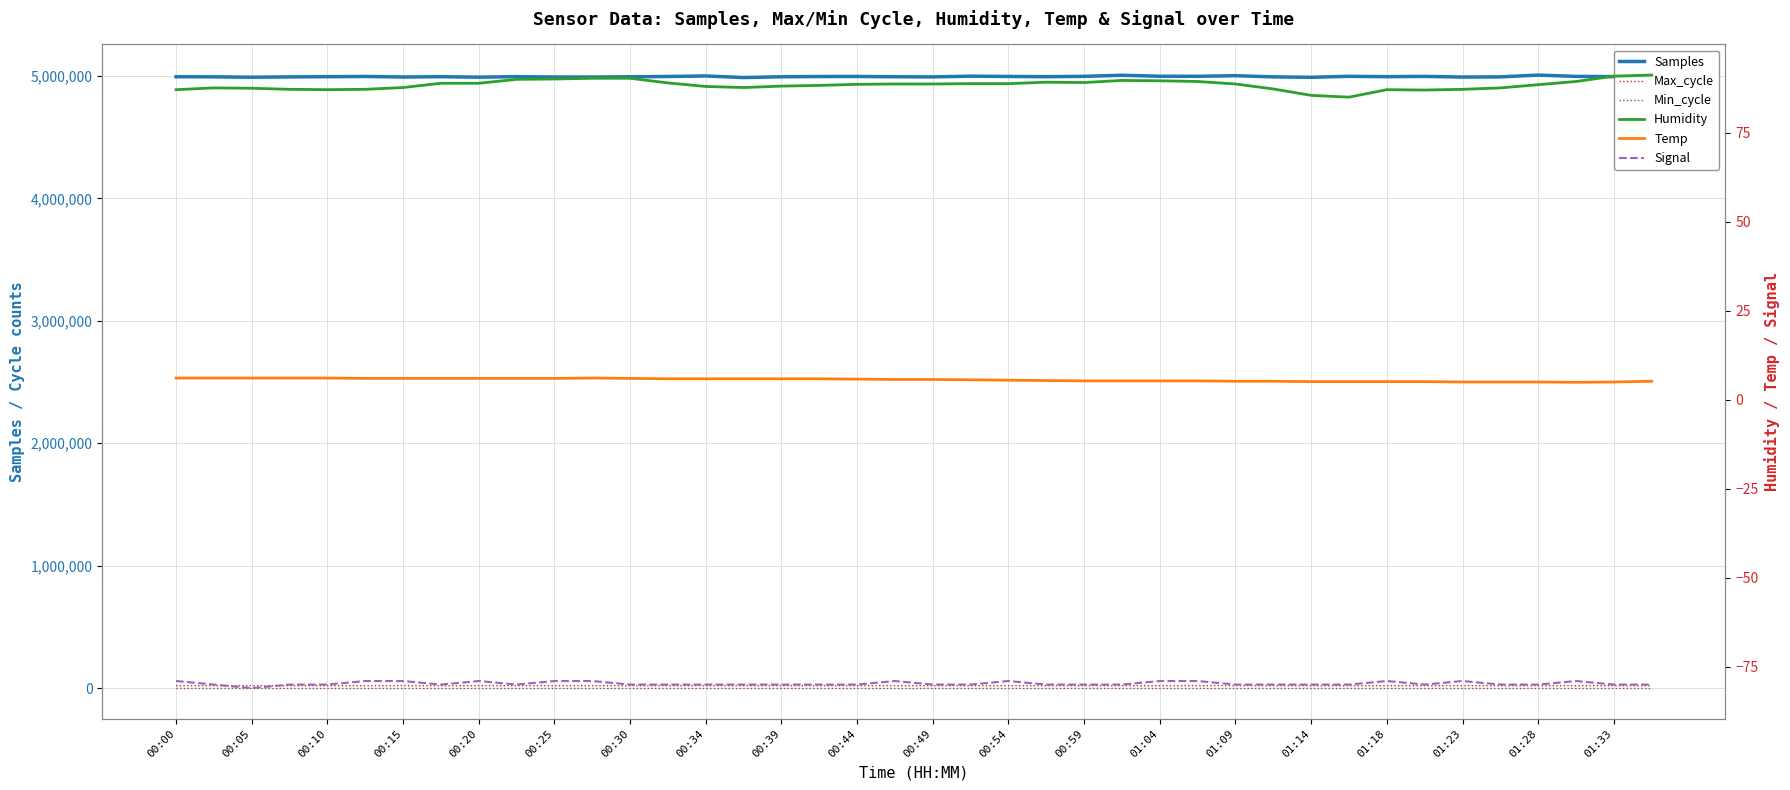

Rank the series at 01:33 from lowest to highest value.

Signal, Temp, Min_cycle, Humidity, Max_cycle, Samples